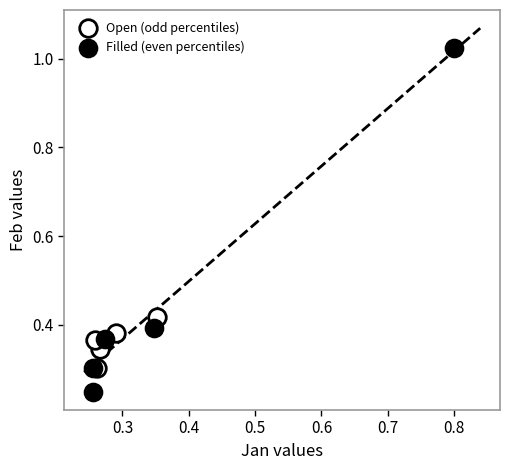

Which series contains the lowest Y value?

Filled (even percentiles)